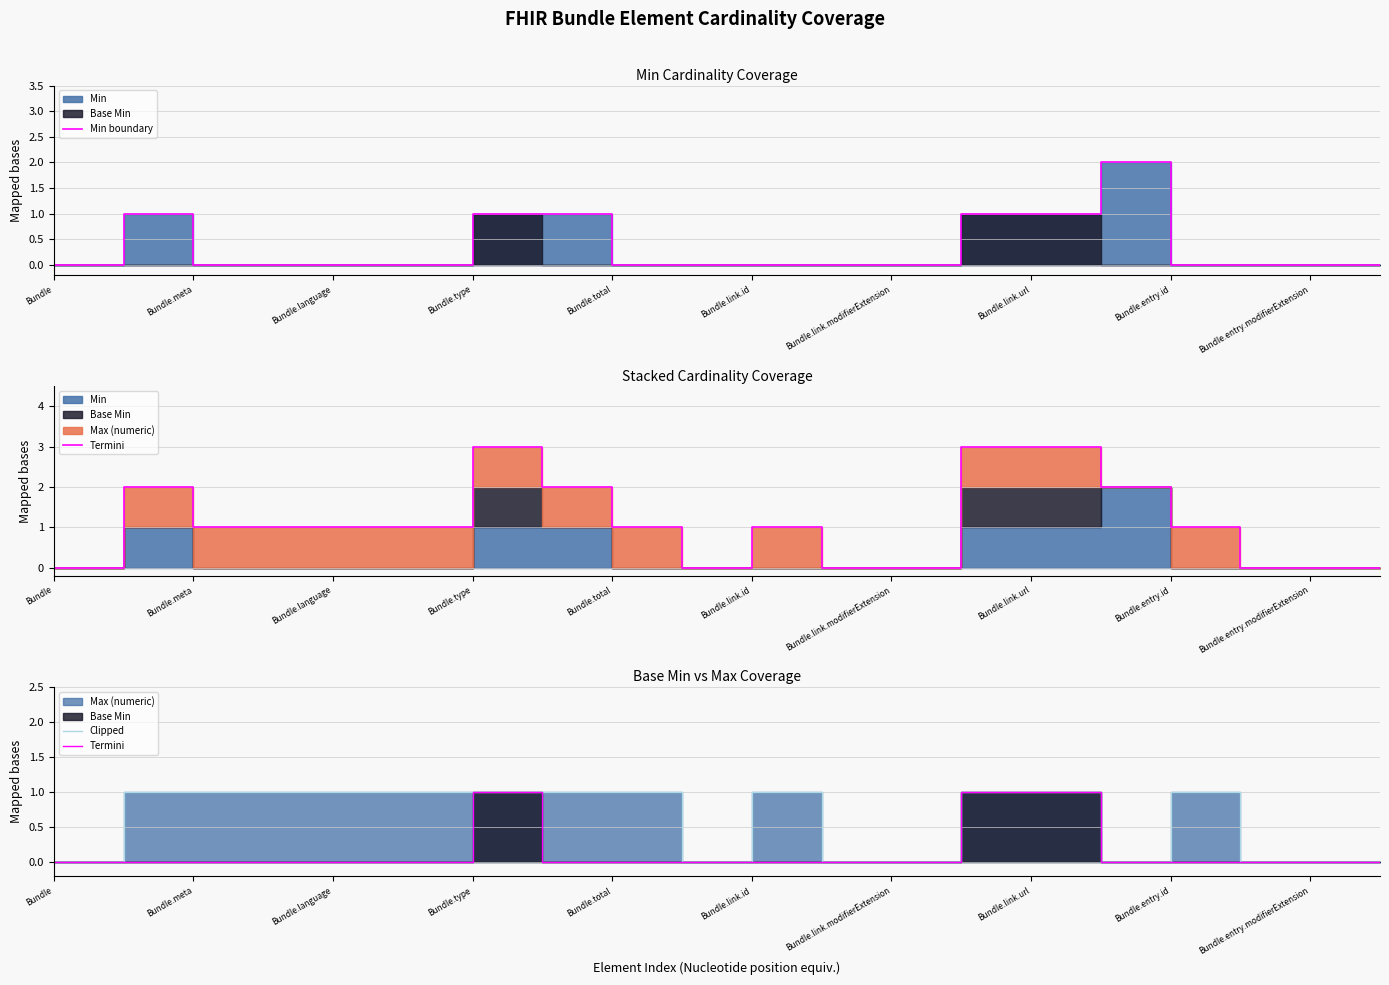

True or false: Min boundary has more than 0 points higher than both neighbors.

True